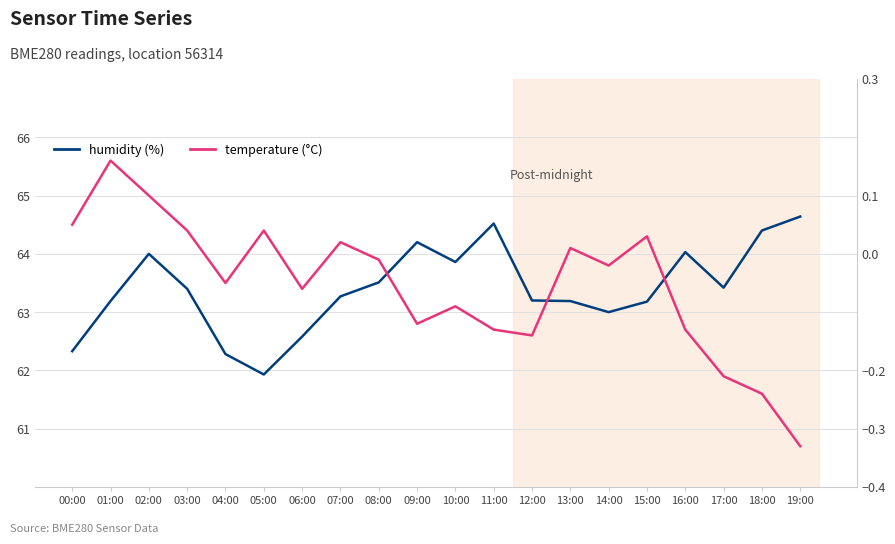

Is it true that temperature equals 0.1 at 00:00?

True